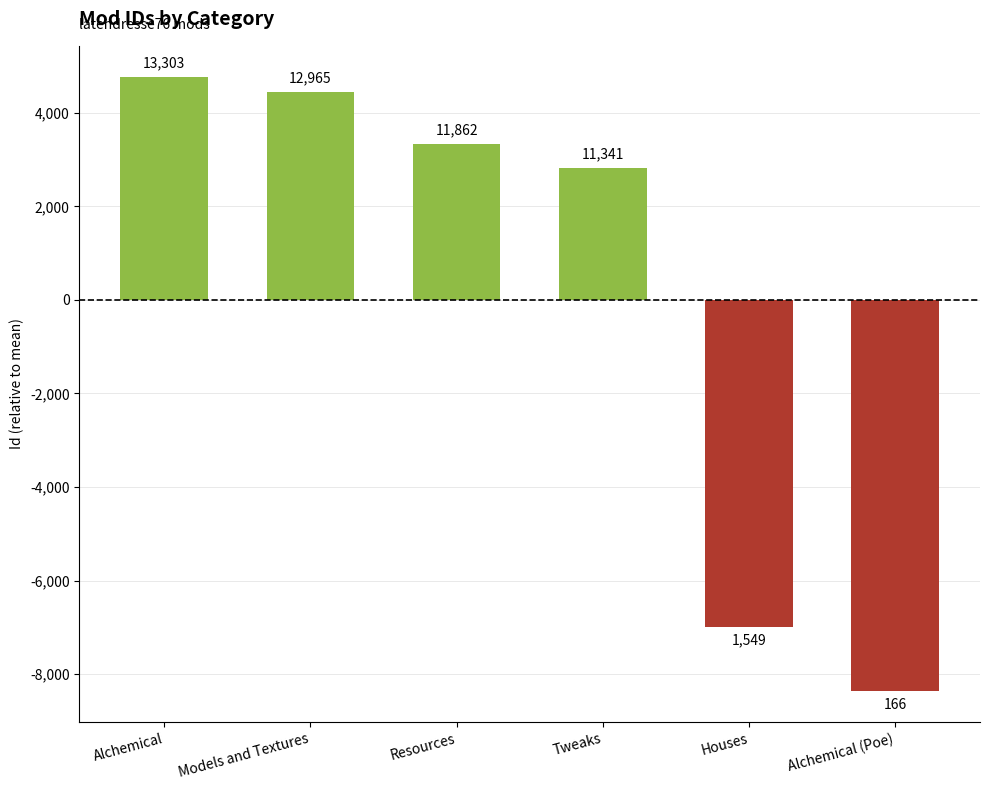

What is the change in value from Models and Textures to Alchemical (Poe)?

-12799